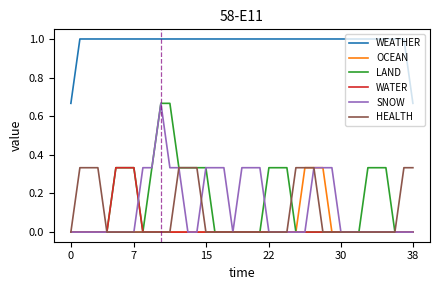

Which series has the largest total across all categories?

WEATHER